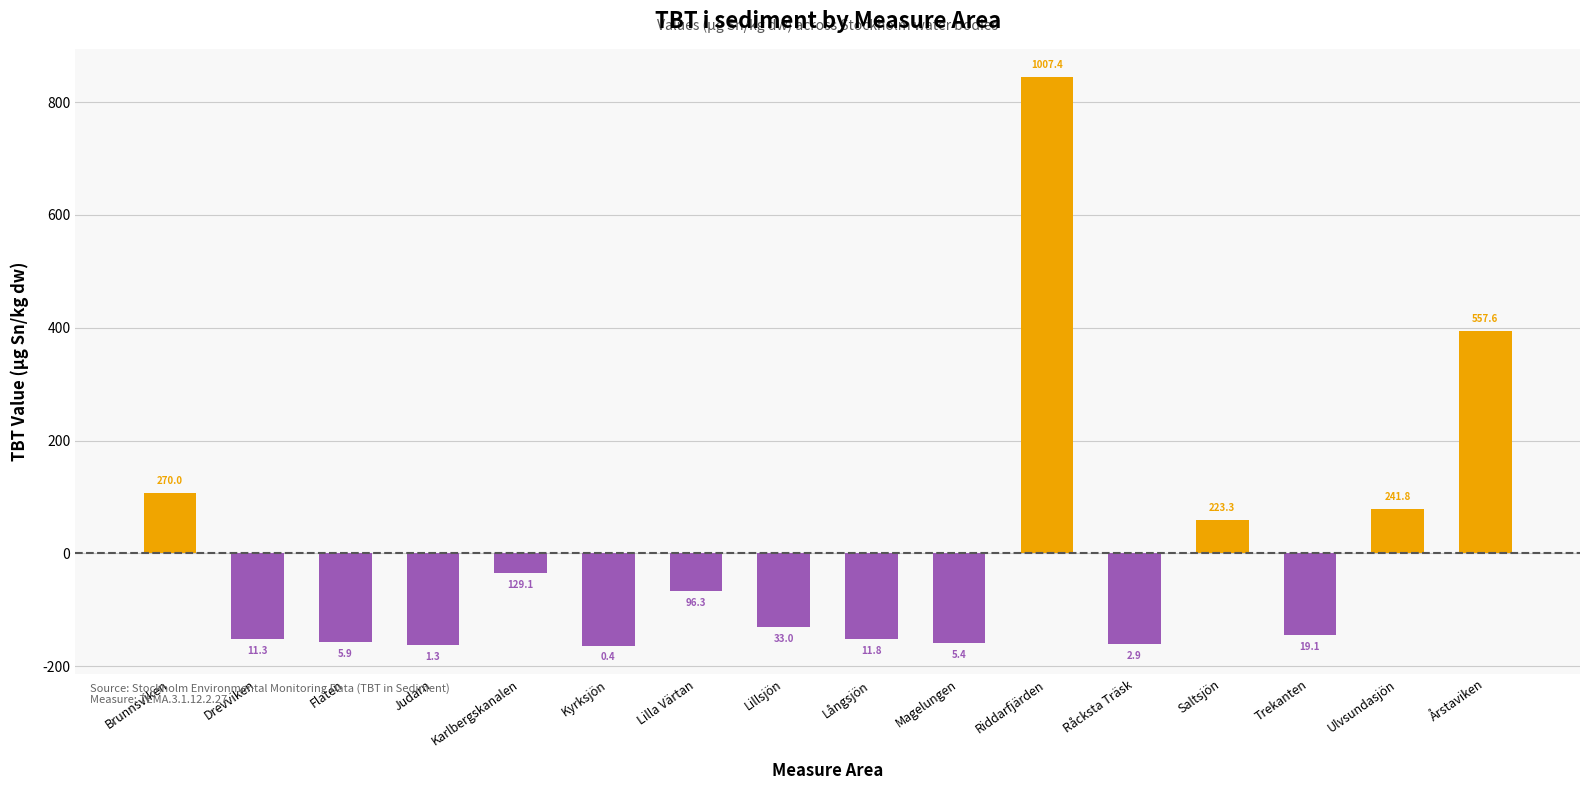

Is it true that the value at Judarn is -248.9?

False